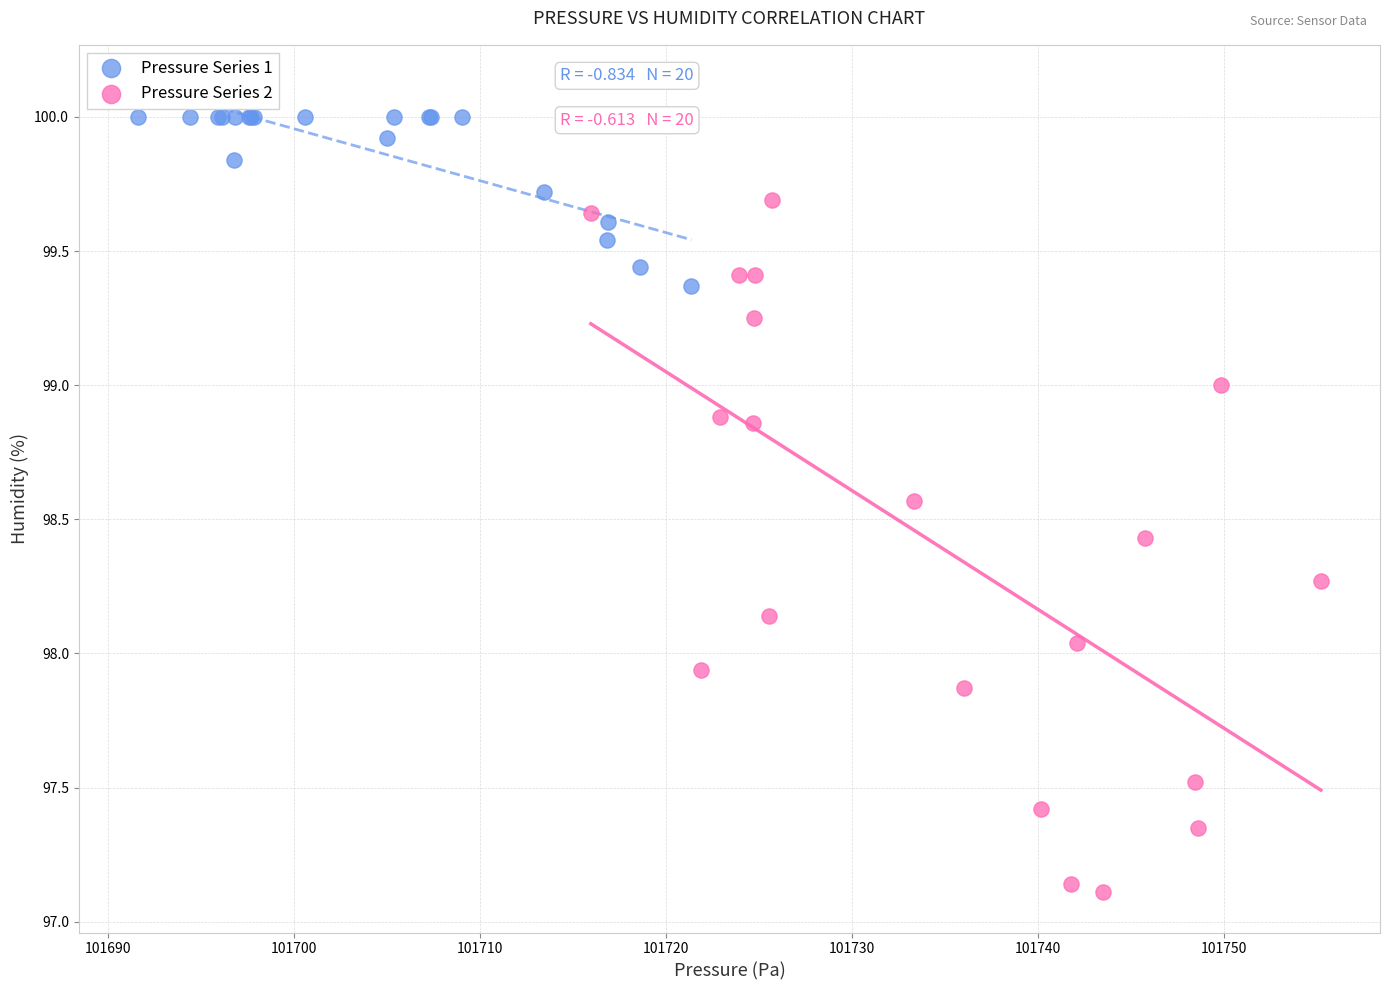

Which series reaches the minimum Y coordinate?

Pressure Series 2